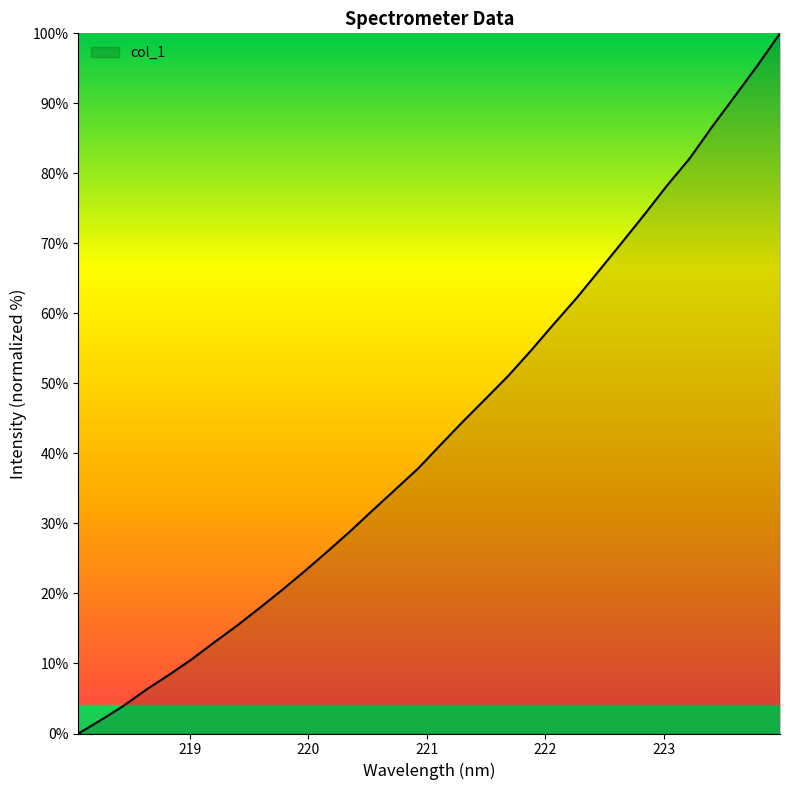

What is the greatest value displayed?

100.0